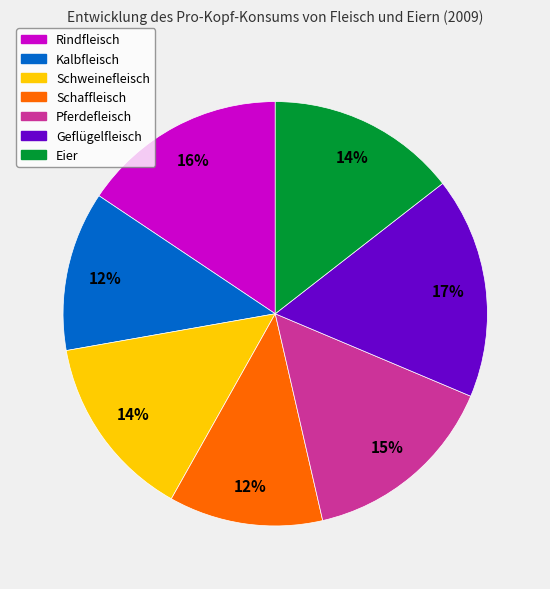

Does any single category account for the majority?

No